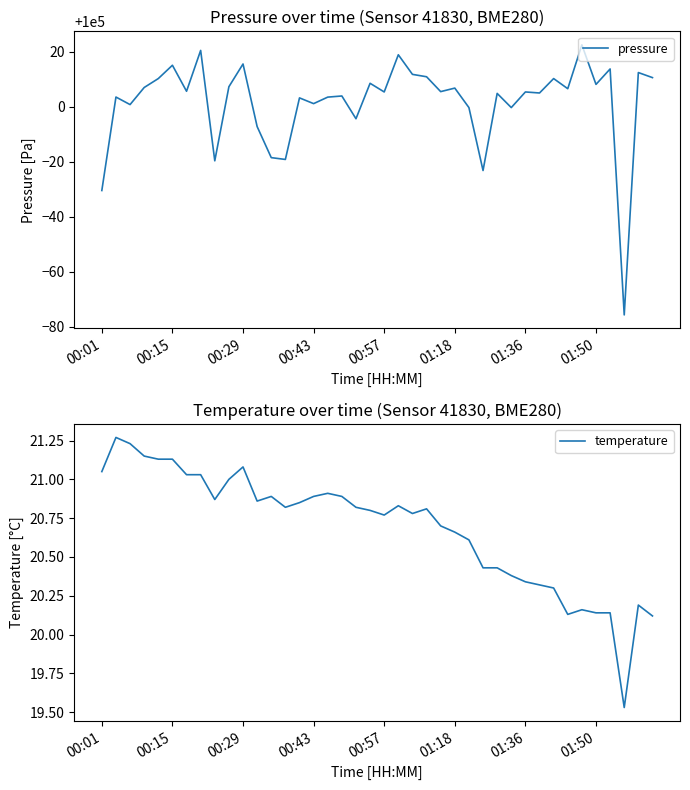

How many values in the temperature series exceed 20?

39